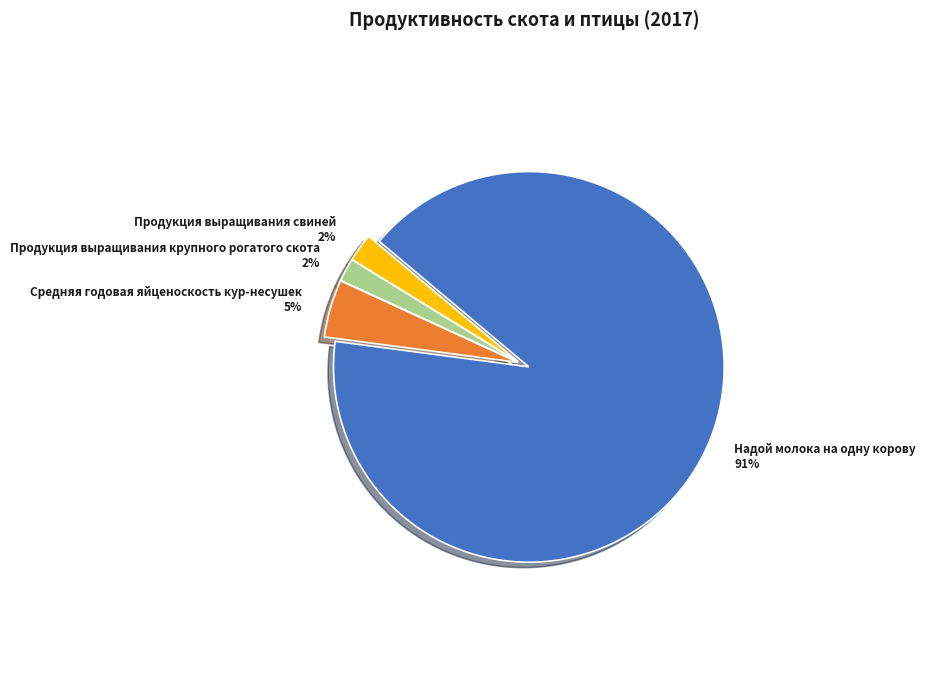

Which has a higher value, Надой молока на одну корову or Средняя годовая яйценоскость кур-несушек?

Надой молока на одну корову